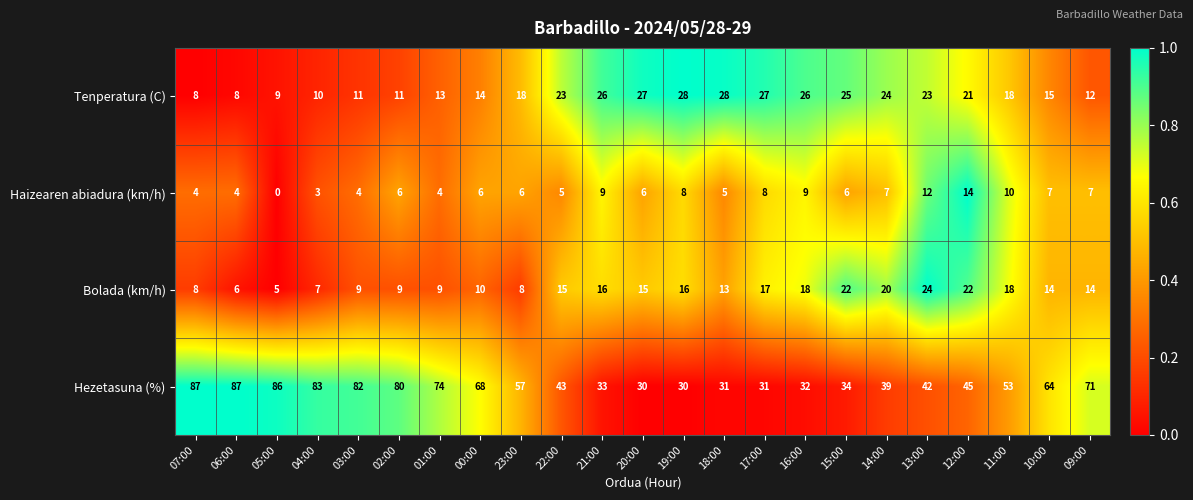

What is the total value across all series at 17:00?

83